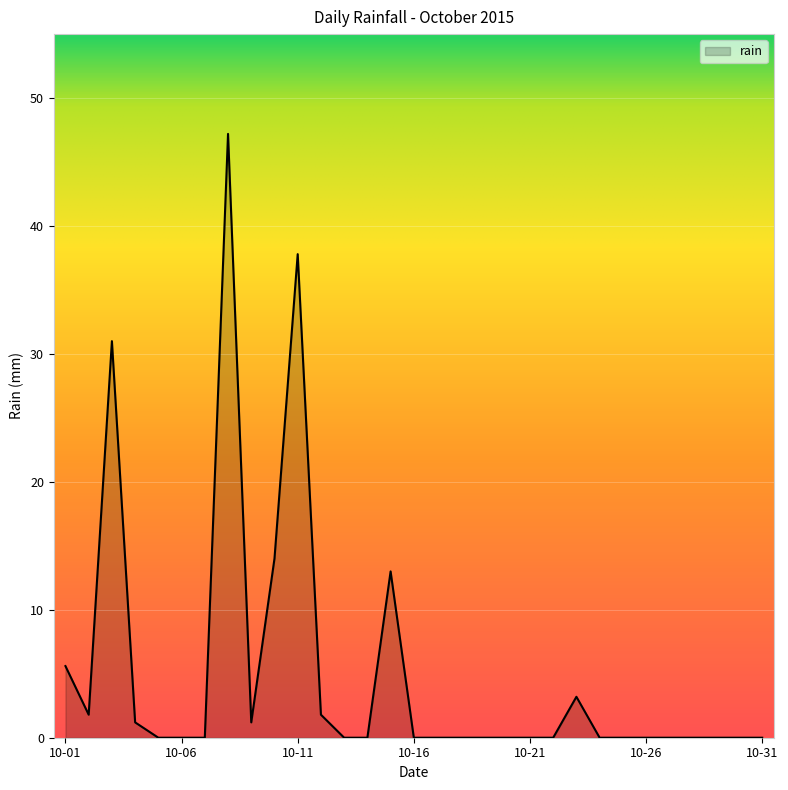

What is the greatest value displayed?

47.2